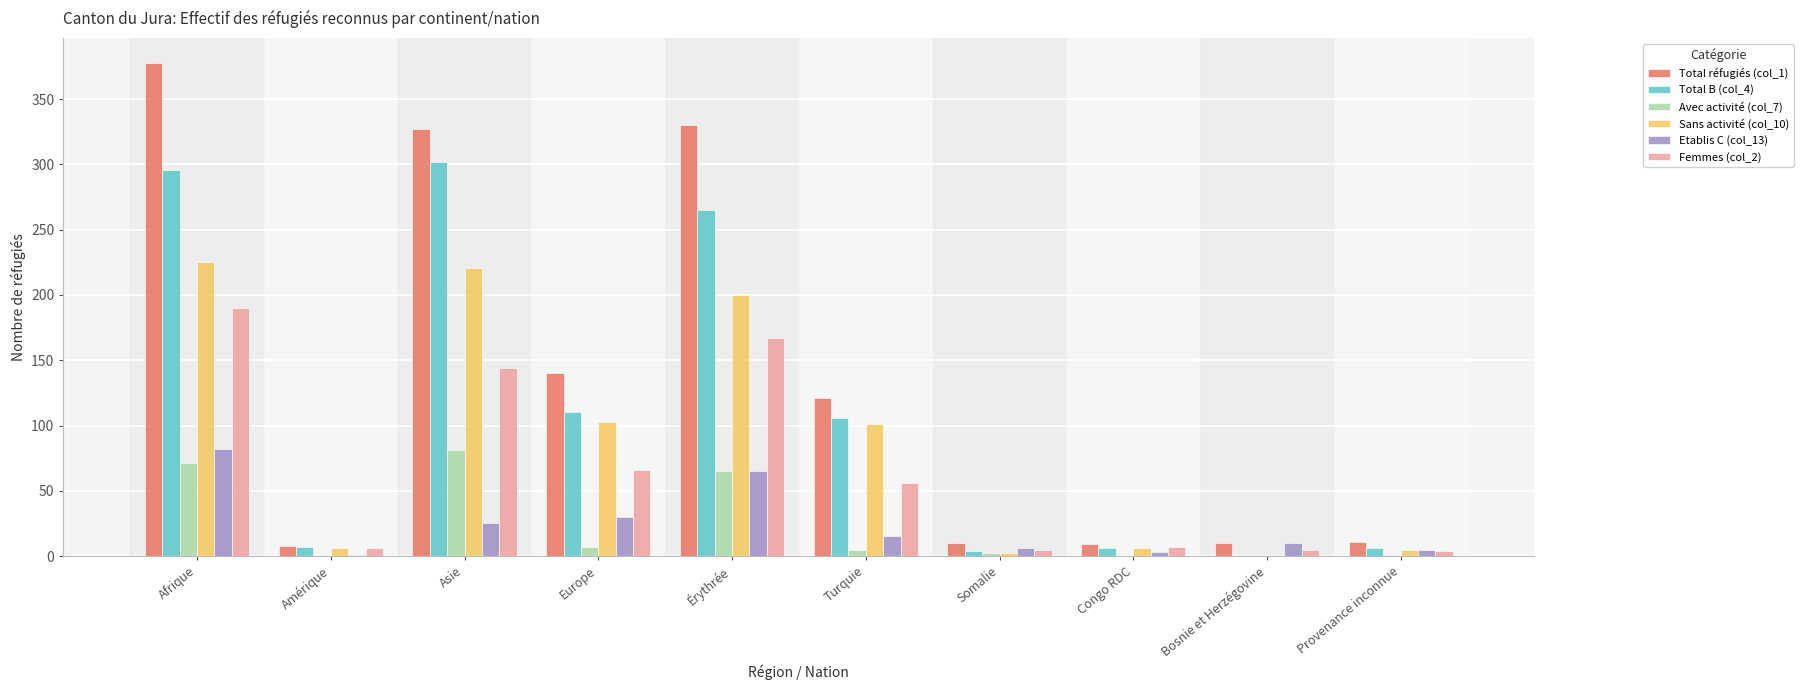

Which category has the highest value in the Etablis C (col_13) series?

Afrique